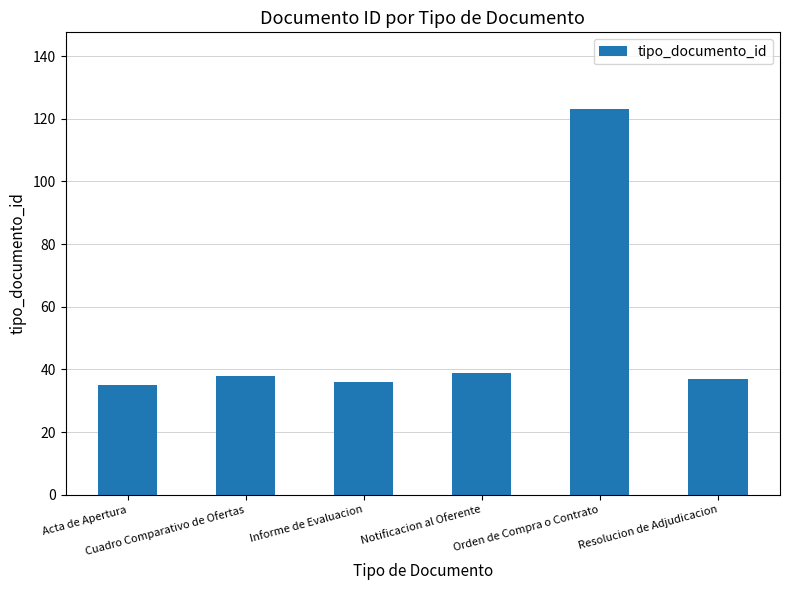

What is the value of the 2nd bar from the left?

38